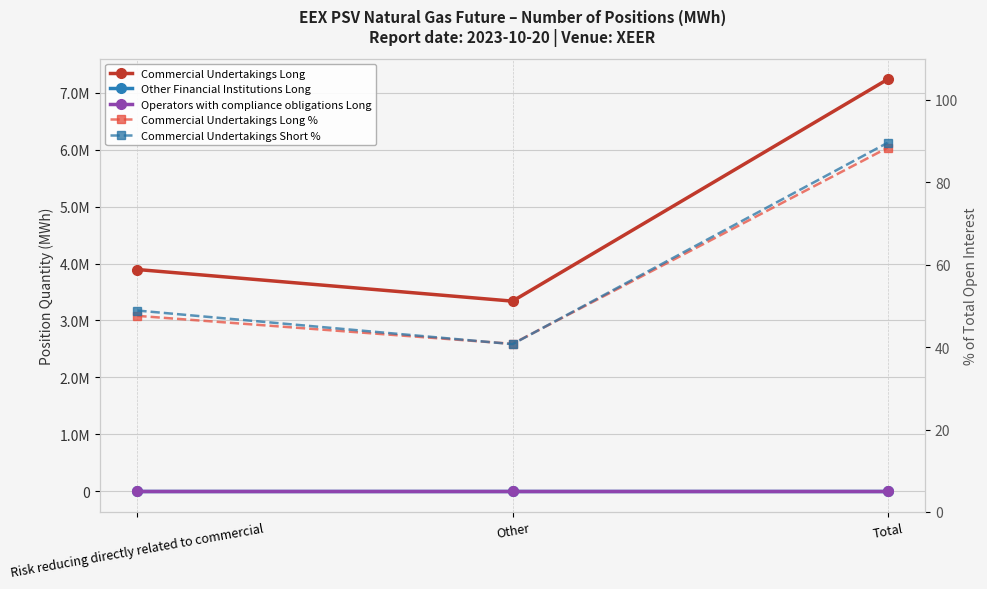

Where is Commercial Undertakings Short % nearest to the value 65?

Risk reducing directly related to commercial